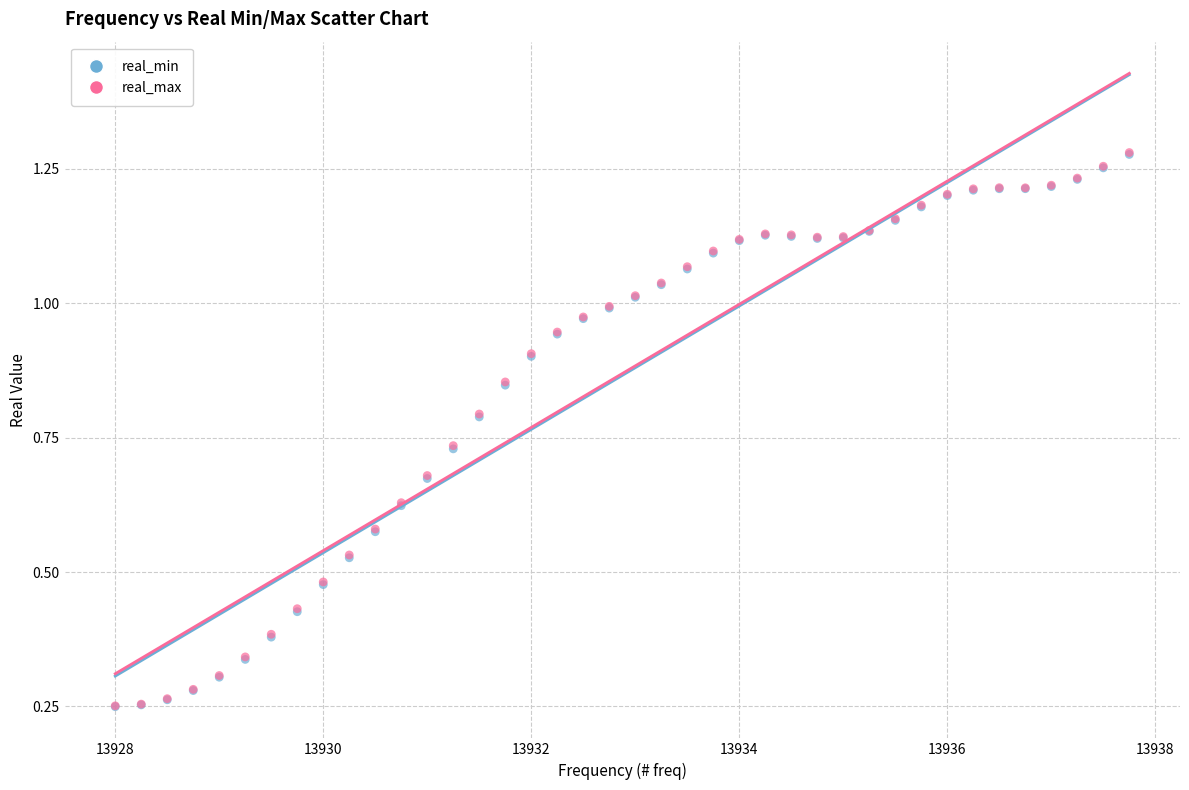

What are all the series names shown in the legend?

real_min, real_max